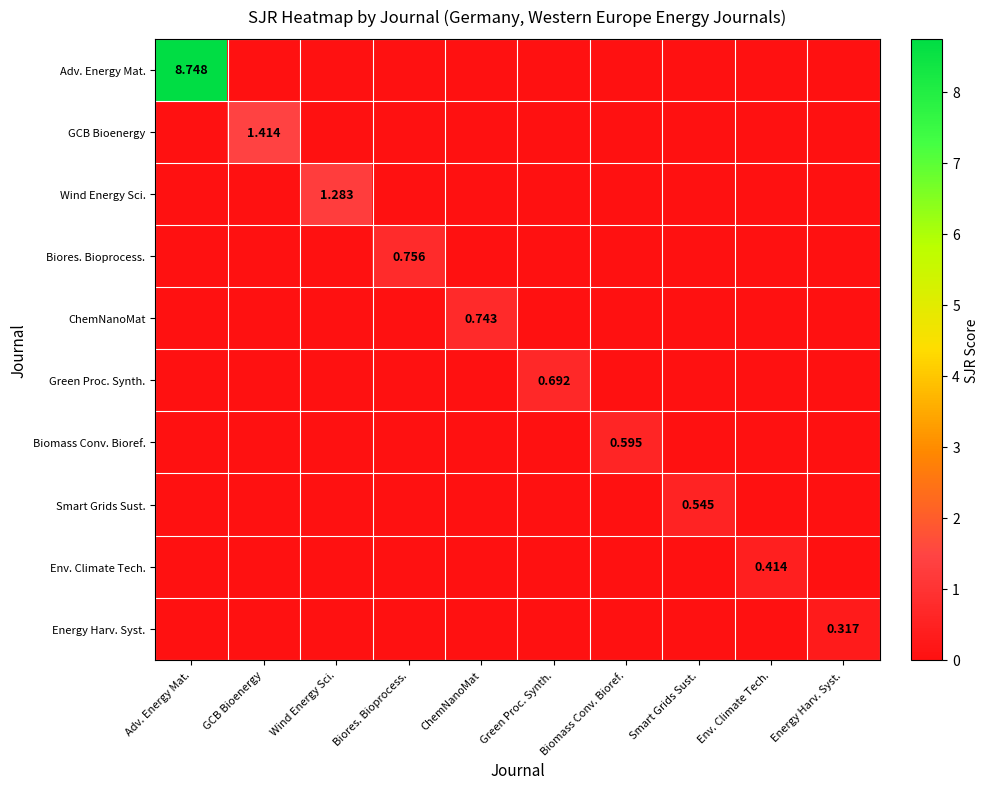

At which category is the sum across all series the highest?

Adv. Energy Mat.